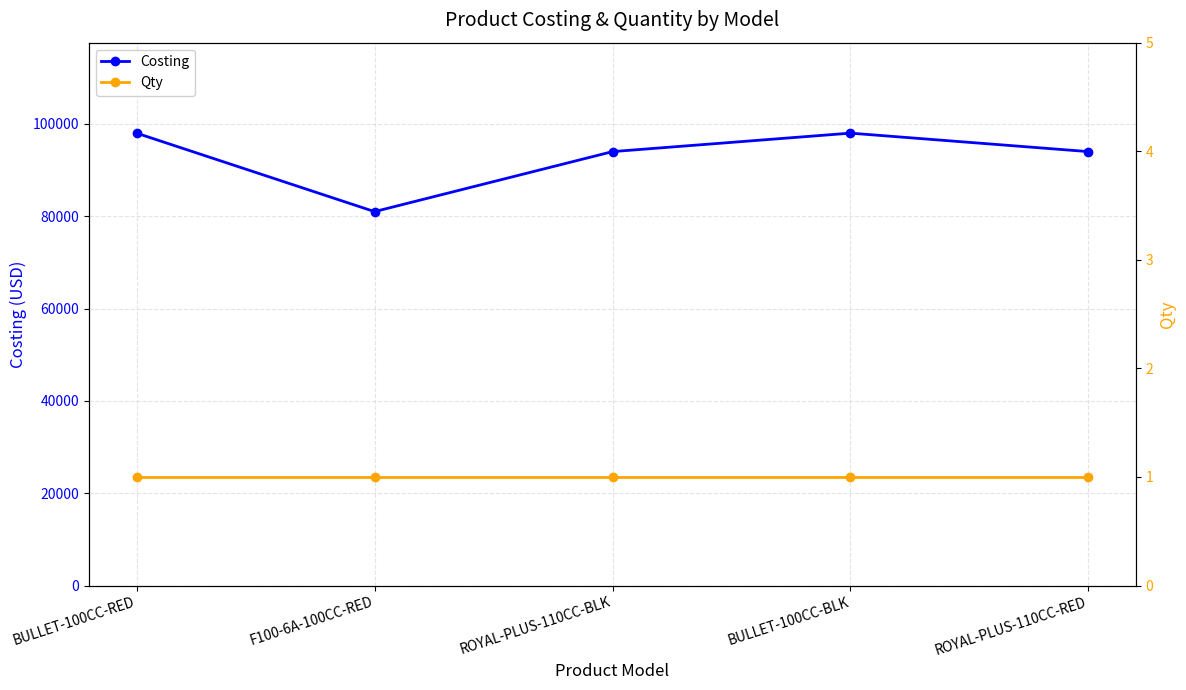

At BULLET-100CC-RED, list the series in order from largest to smallest.

Costing, Qty